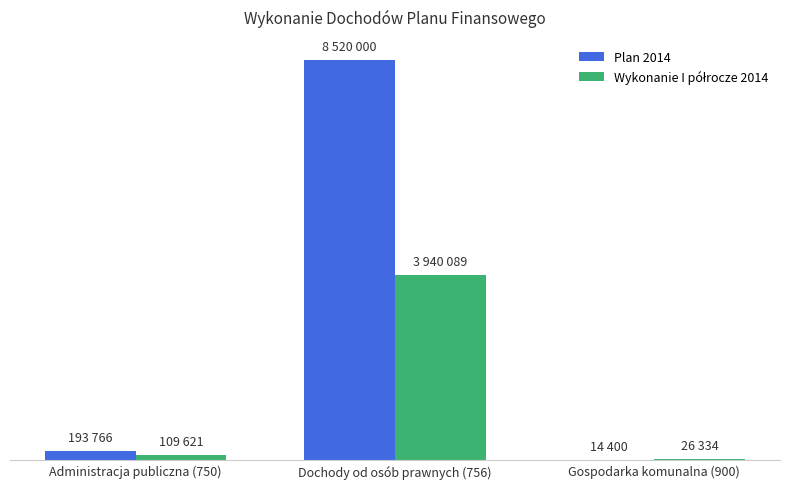

What is the maximum value for Wykonanie I półrocze 2014?

3940089.2